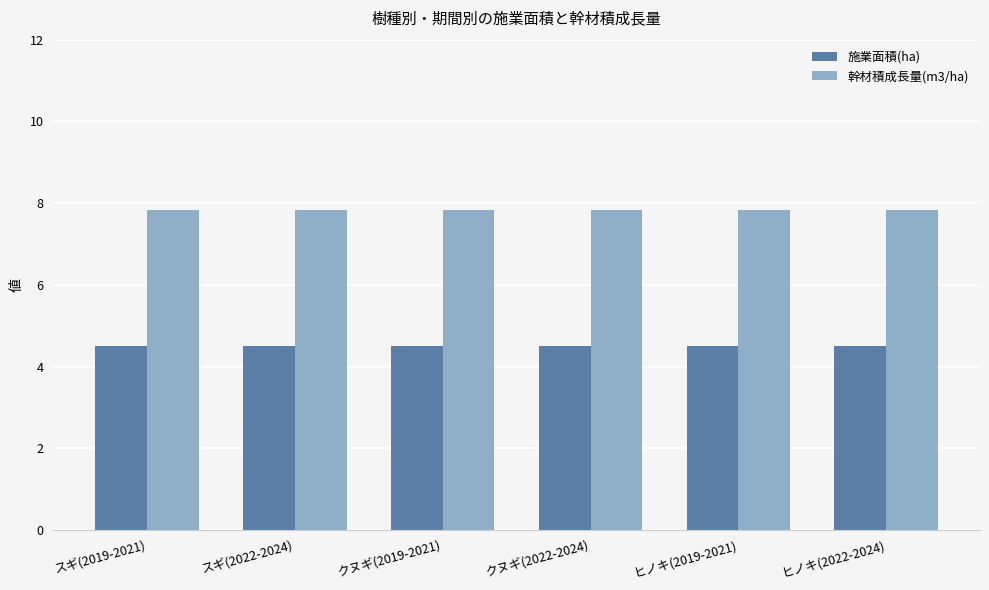

Reading left to right, what are all the values shown in this chart?

施業面積(ha): スギ(2019-2021)=4.5	スギ(2022-2024)=4.5	クヌギ(2019-2021)=4.5	クヌギ(2022-2024)=4.5	ヒノキ(2019-2021)=4.5	ヒノキ(2022-2024)=4.5
幹材積成長量(m3/ha): スギ(2019-2021)=7.8	スギ(2022-2024)=7.8	クヌギ(2019-2021)=7.8	クヌギ(2022-2024)=7.8	ヒノキ(2019-2021)=7.8	ヒノキ(2022-2024)=7.8